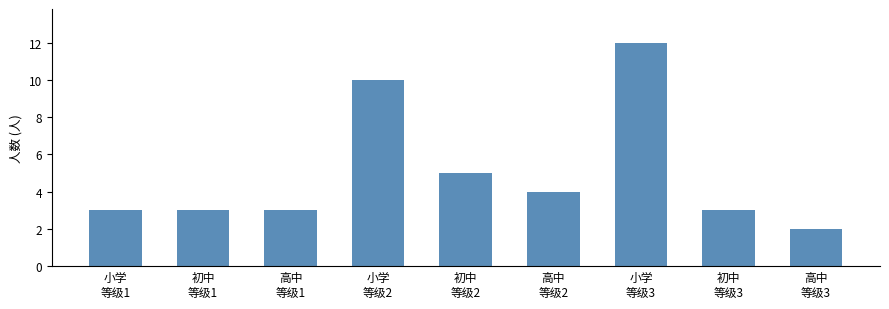

Which label corresponds to the smallest value in the chart?

高中
等级3